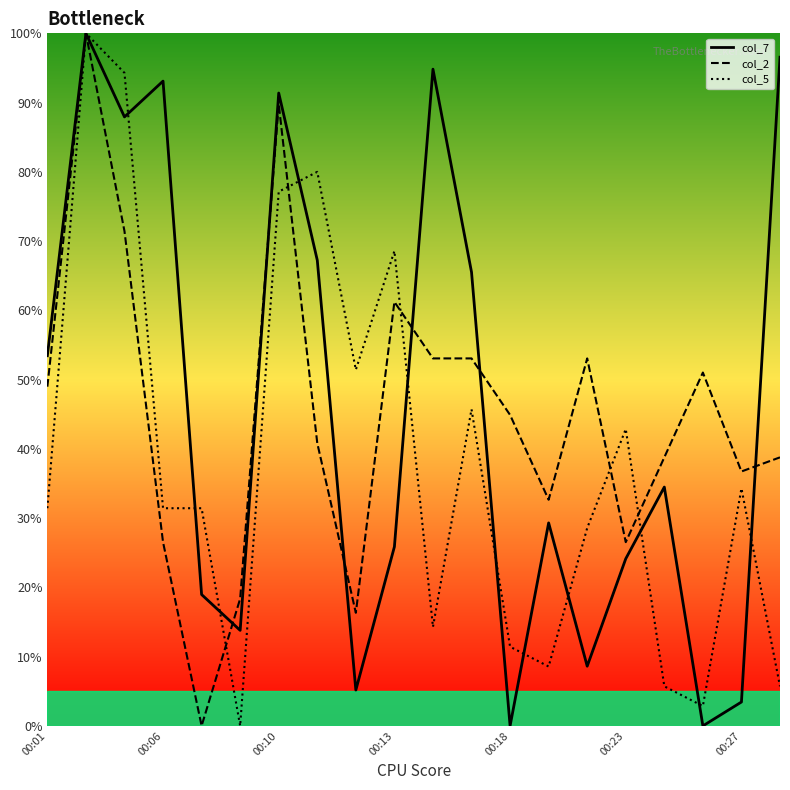

How many intersections are there between col_2 and col_7?

6